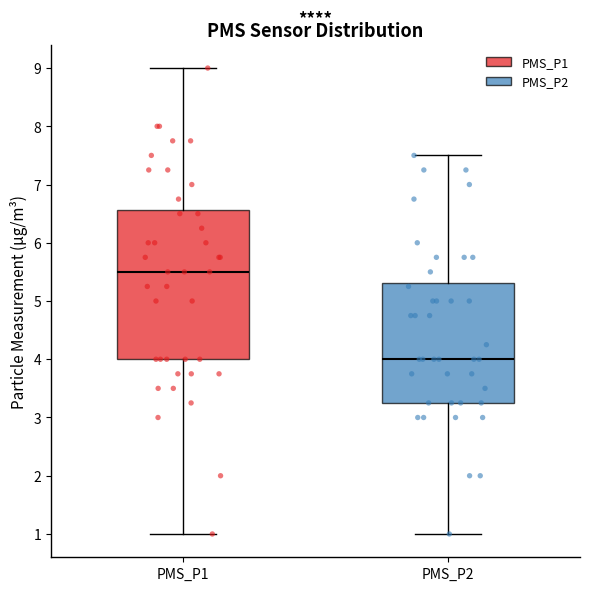

Which box is the tallest, from its lower edge to its upper edge?

PMS_P1